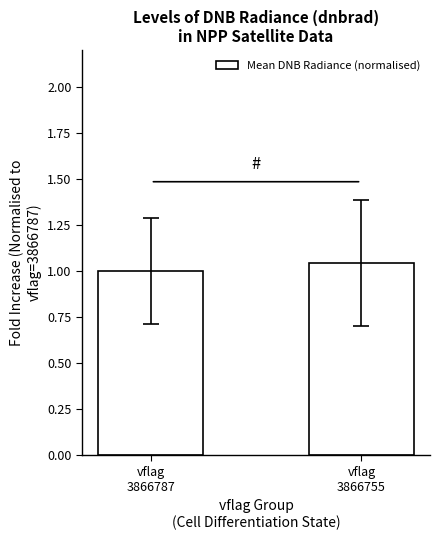

What is the sum of all values?

2.0